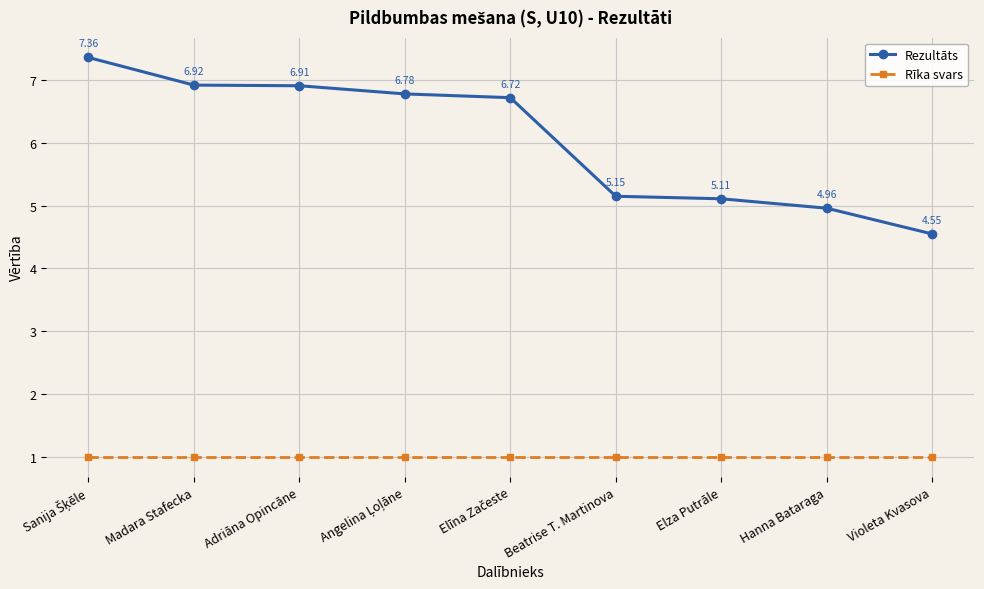

Which category has the lowest value in the Rezultāts series?

Violeta Kvasova